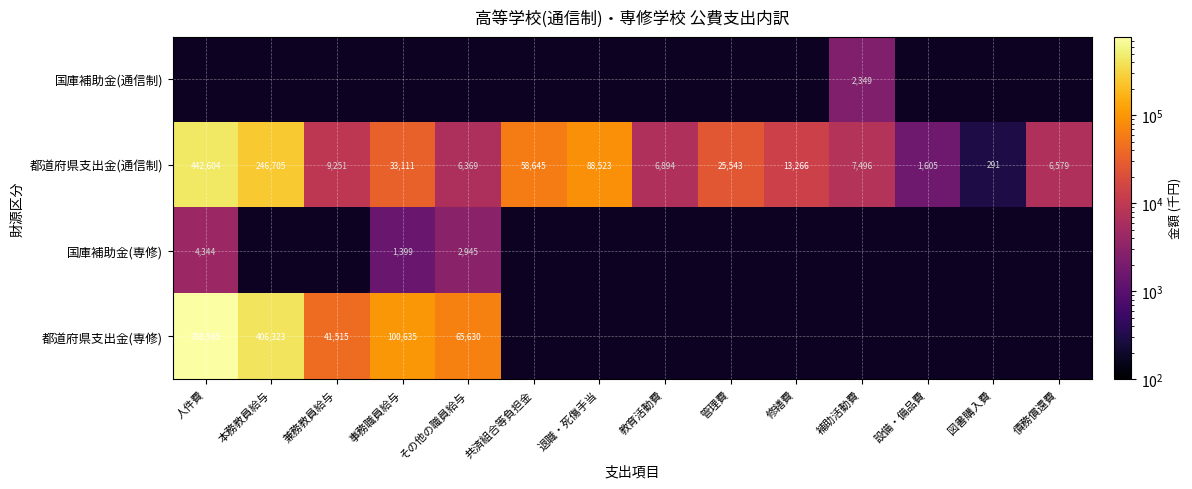

The value of 都道府県支出金(通信制) at 管理費 is 14919.2. True or false?

False